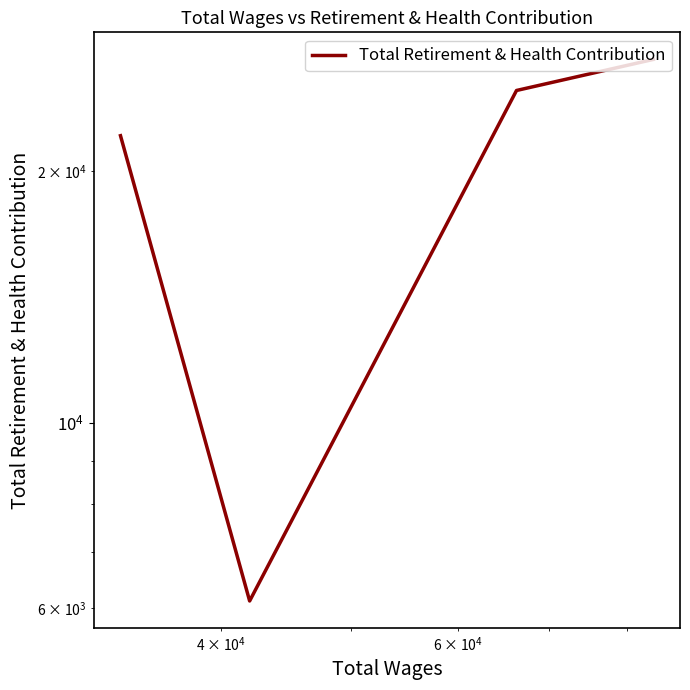

How many lines are shown in the chart?

1